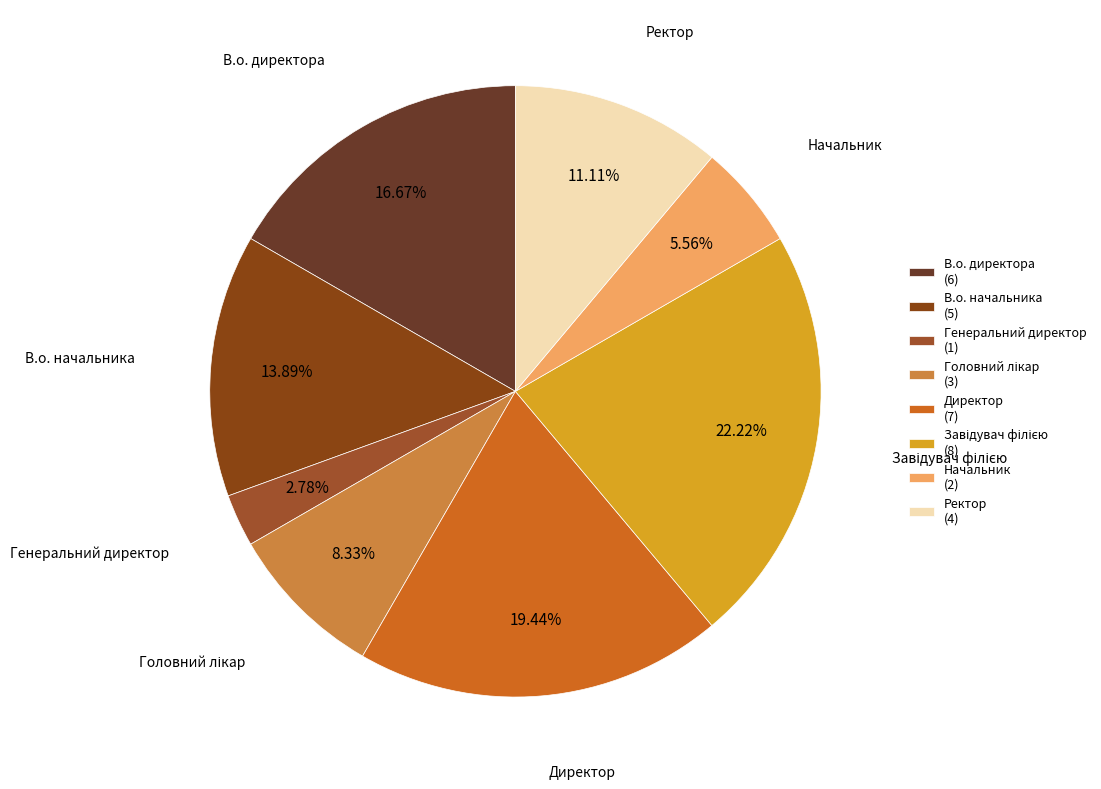

Is it true that Завідувач філією is 12% of the pie?

False